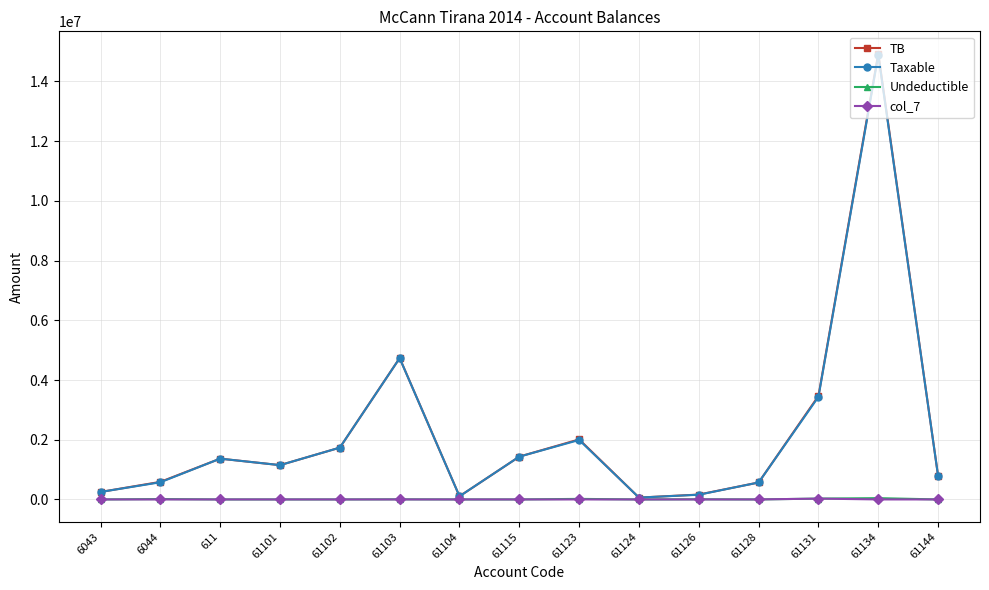

True or false: Undeductible has a value of 0.0 at 61128.

True